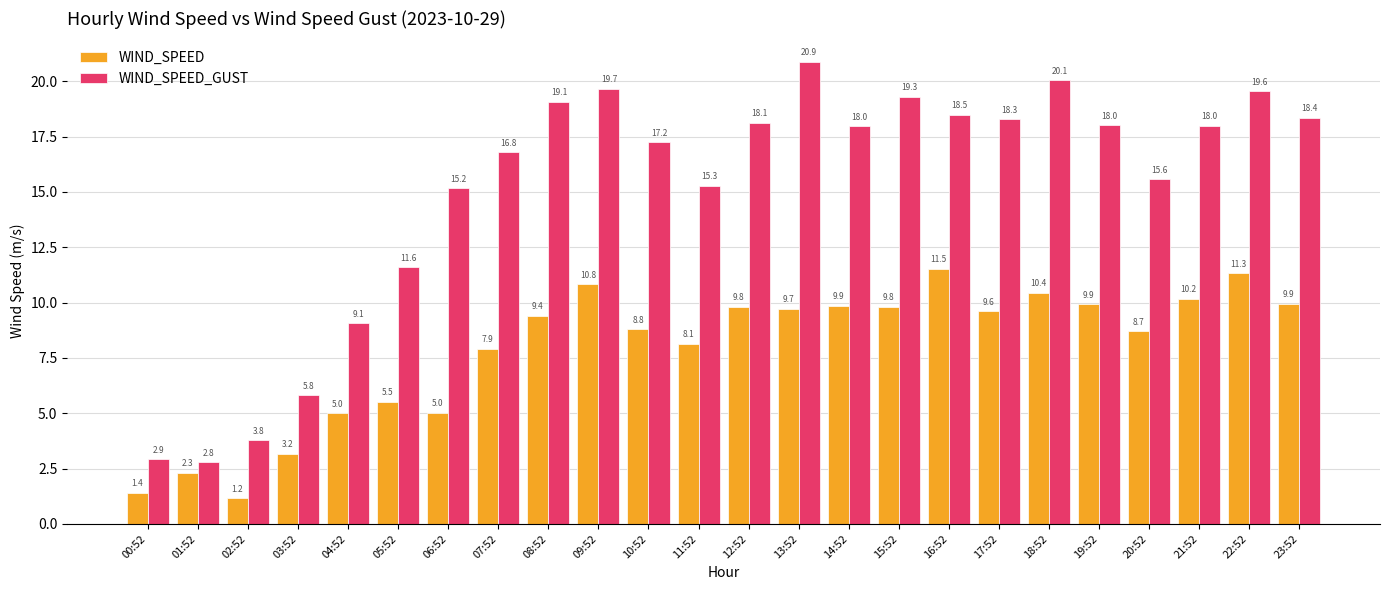

Which series has the widest spread of values?

WIND_SPEED_GUST